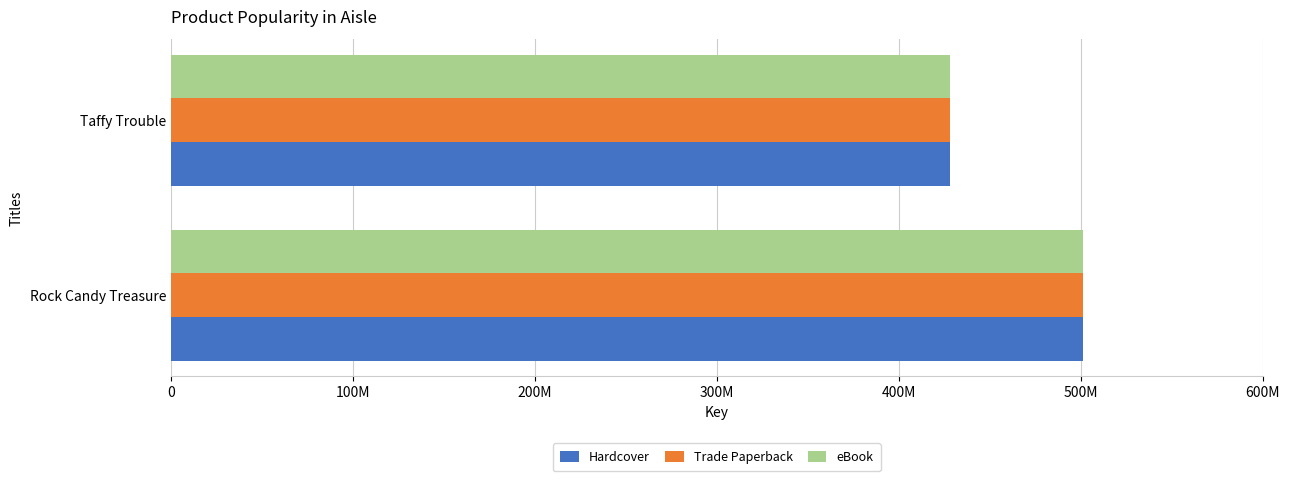

What are all the series names shown in the legend?

Hardcover, Trade Paperback, eBook